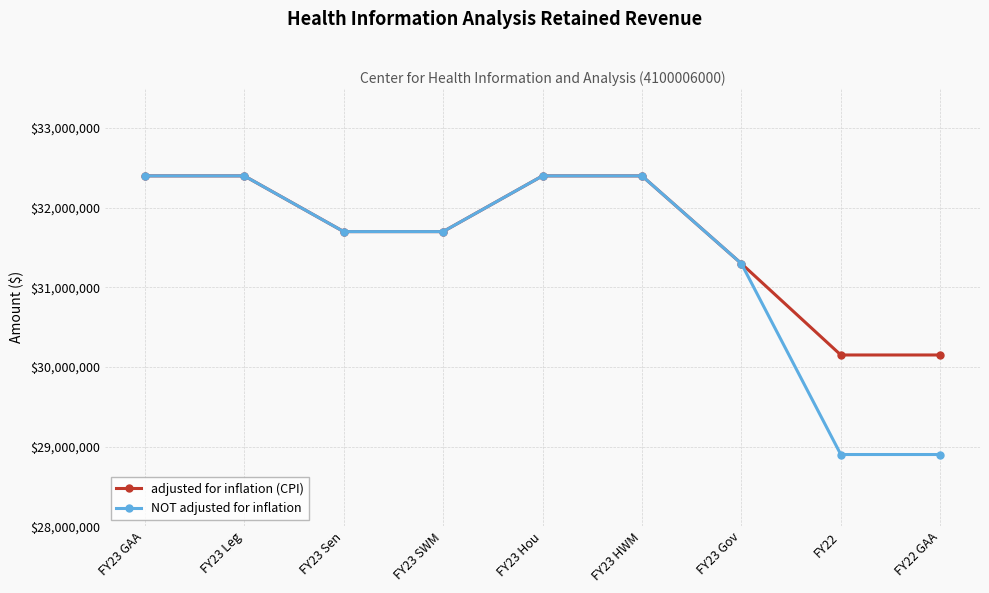

What is the maximum value shown in the chart?

32400000